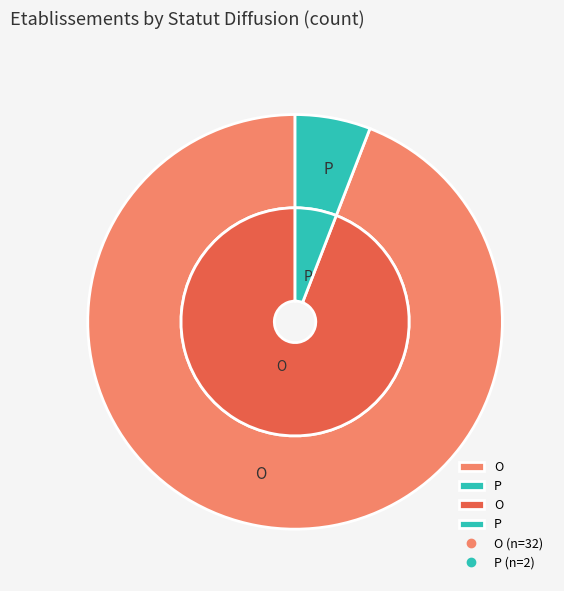

Which slice is the largest?

O